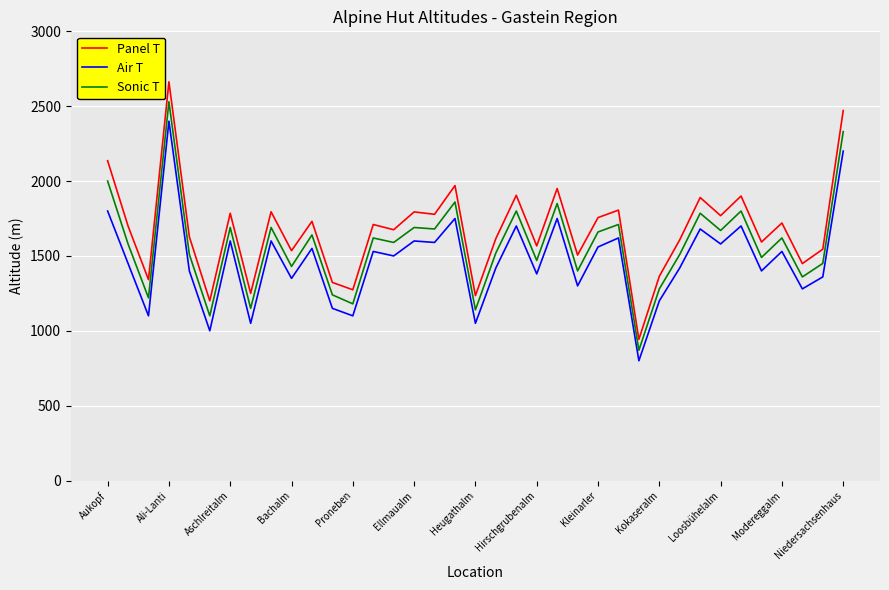

True or false: Sonic T has more than 1 interior local peaks.

True